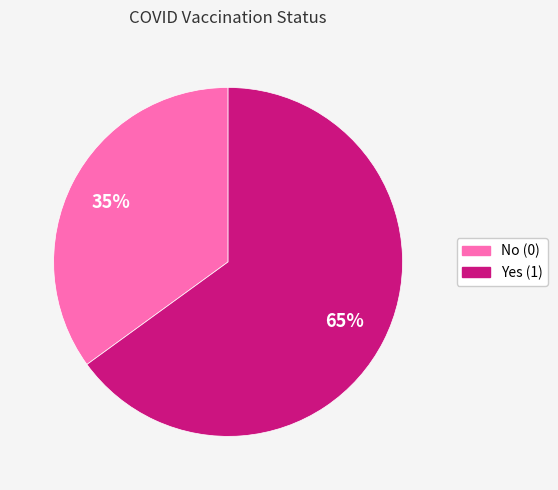

What is the ratio of the value at Yes (1) to the value at No (0)?

1.9